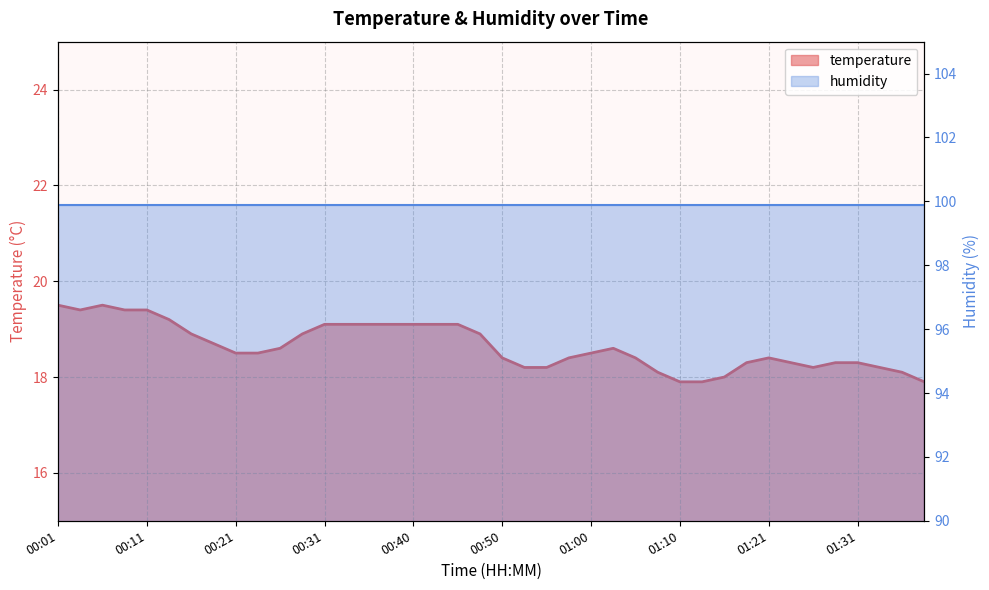

What is the maximum value shown in the chart?

19.5